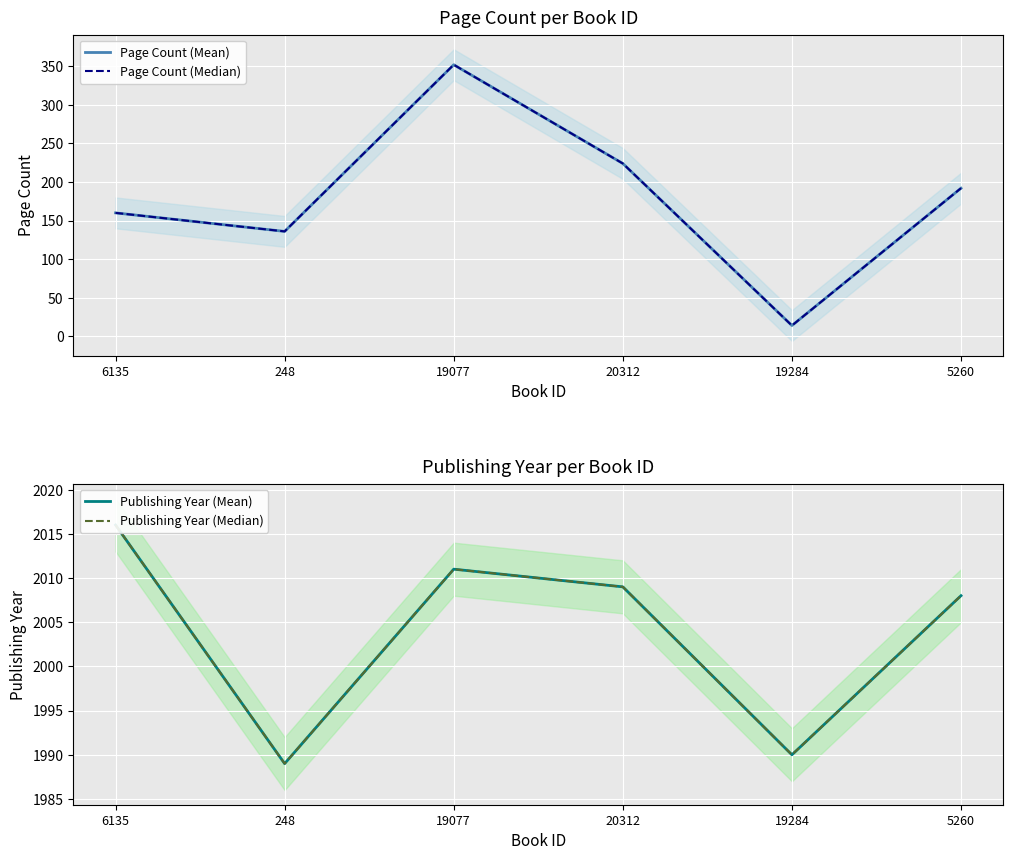

The value of Page Count (Mean) at 6135 is 219. True or false?

False